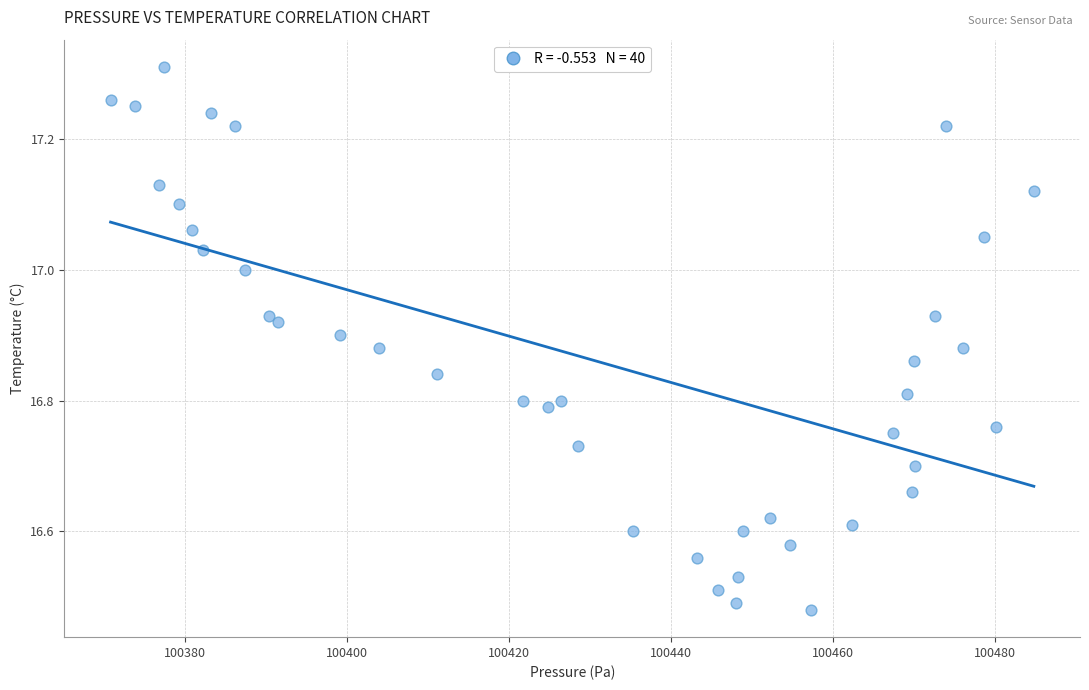

What is the range of Y values (max minus min)?

0.8